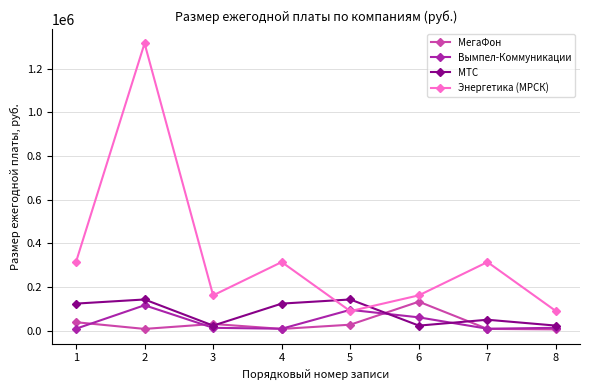

Where is the first local minimum for Энергетика (МРСК)?

3